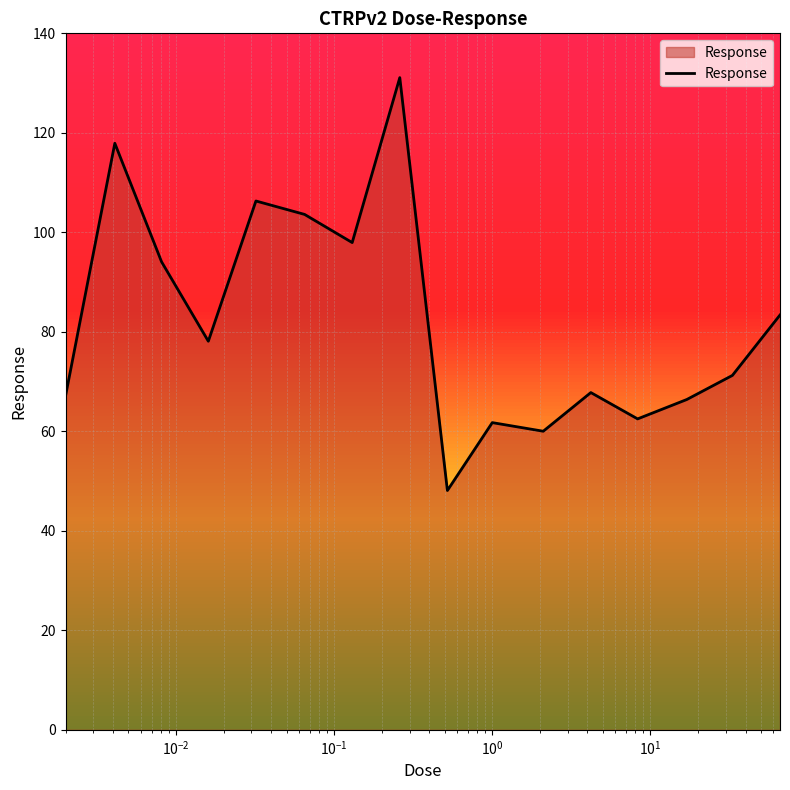

What is the greatest value displayed?

131.1